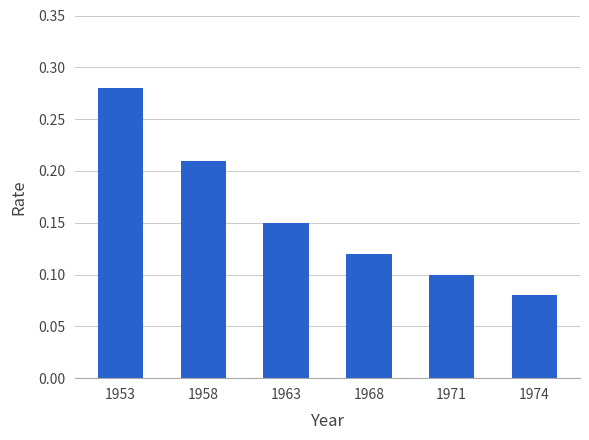

What is the sum of the values at 1974 and 1953?

0.4